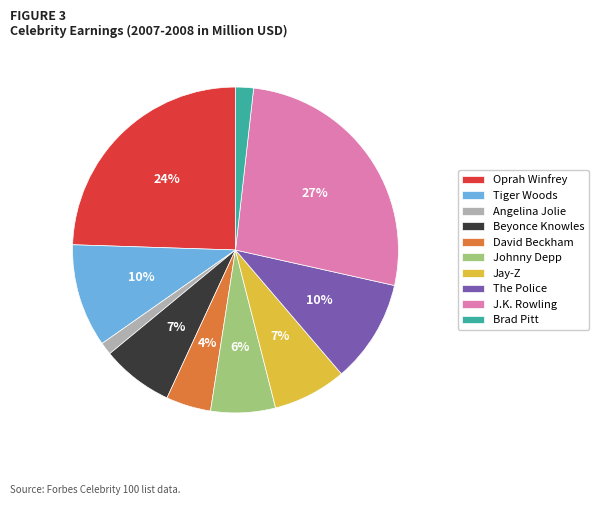

To the nearest percent, what is the average slice percentage?

10%